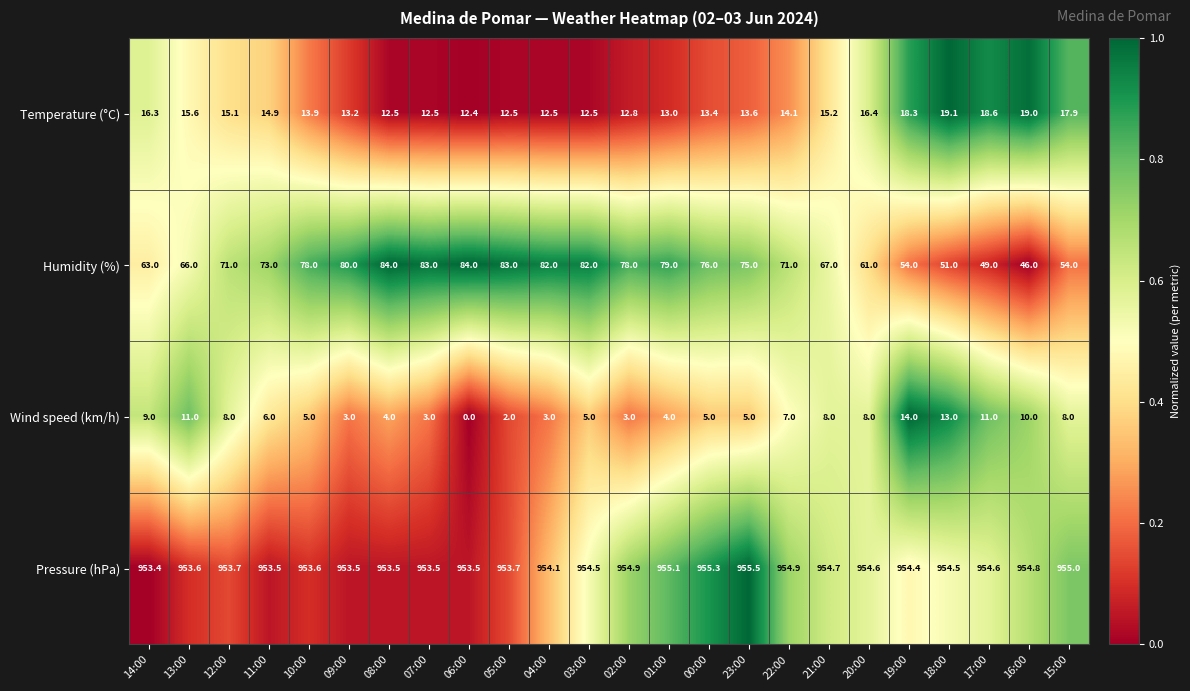

Which series has the largest range (max minus min)?

Humidity (%)